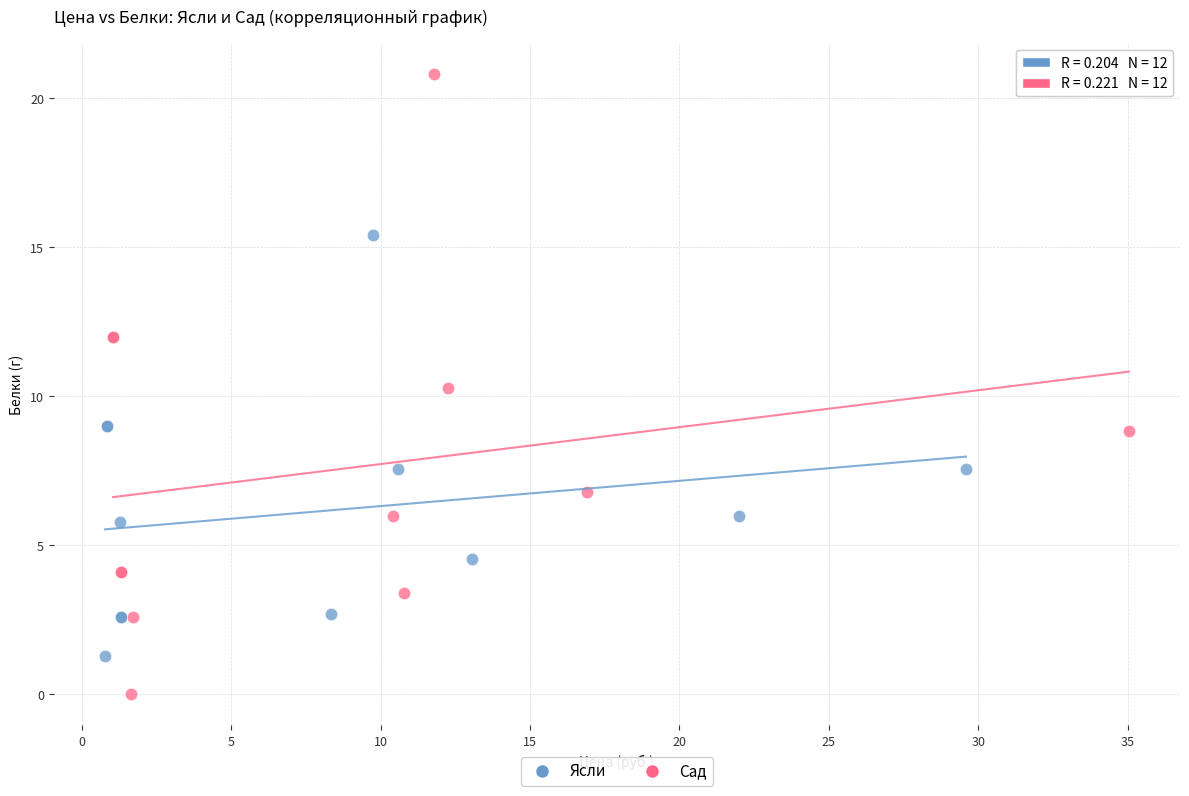

Which series reaches the minimum Y coordinate?

Сад